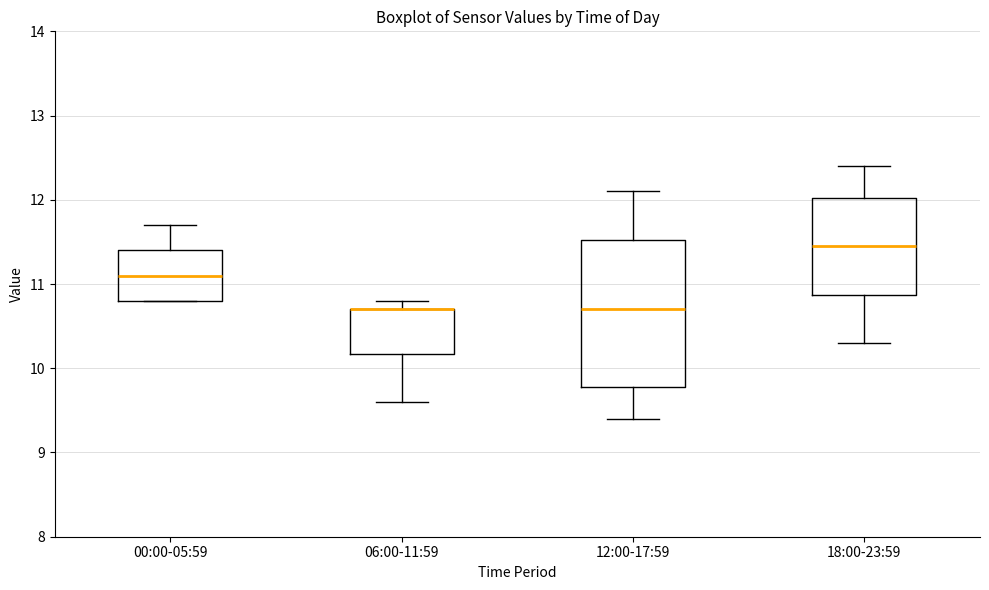

Reading left to right, transcribe this box plot: for each box, give where its median line is, the range the box spans, and where its two whiskers end, as read against the y-axis. The values are not printed on the chart, so give them approximately, as read against the axis.

00:00-05:59: median 11.1, box 10.8 to 11.4, whiskers 10.8 to 11.7
06:00-11:59: median 10.7 (drawn on the box's upper edge), box 10.2 to 10.7, whiskers 9.6 to 10.8
12:00-17:59: median 10.7, box 9.8 to 11.5, whiskers 9.4 to 12.1
18:00-23:59: median 11.5, box 10.9 to 12.0, whiskers 10.3 to 12.4